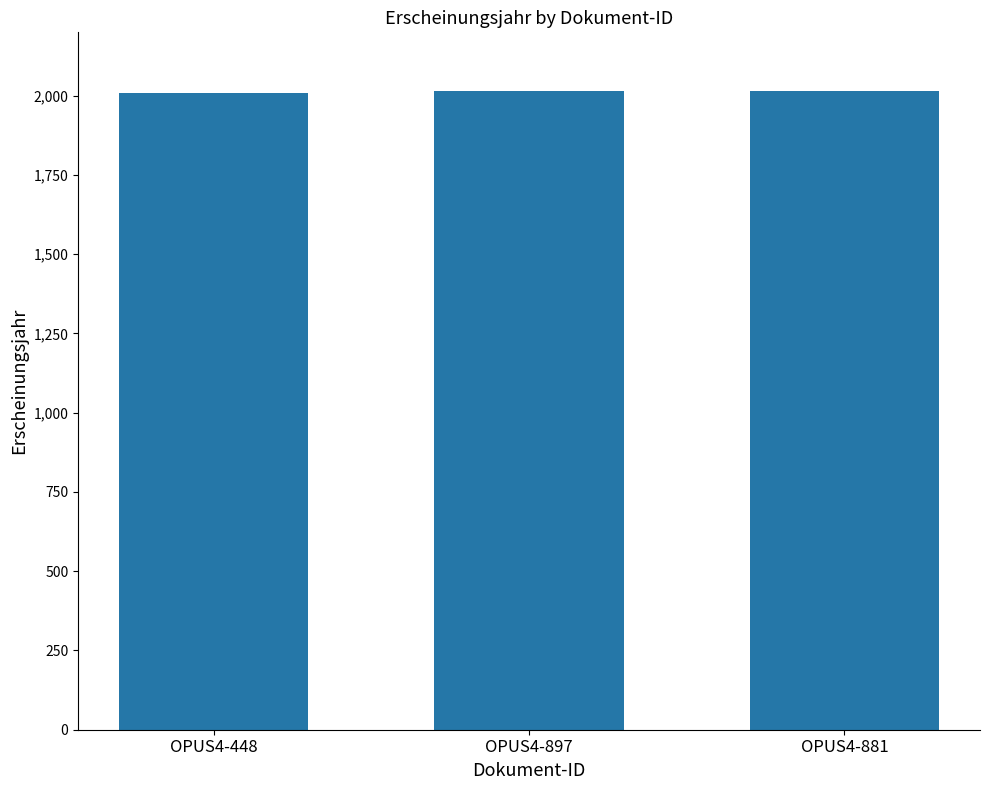

What position from the left is OPUS4-897?

2